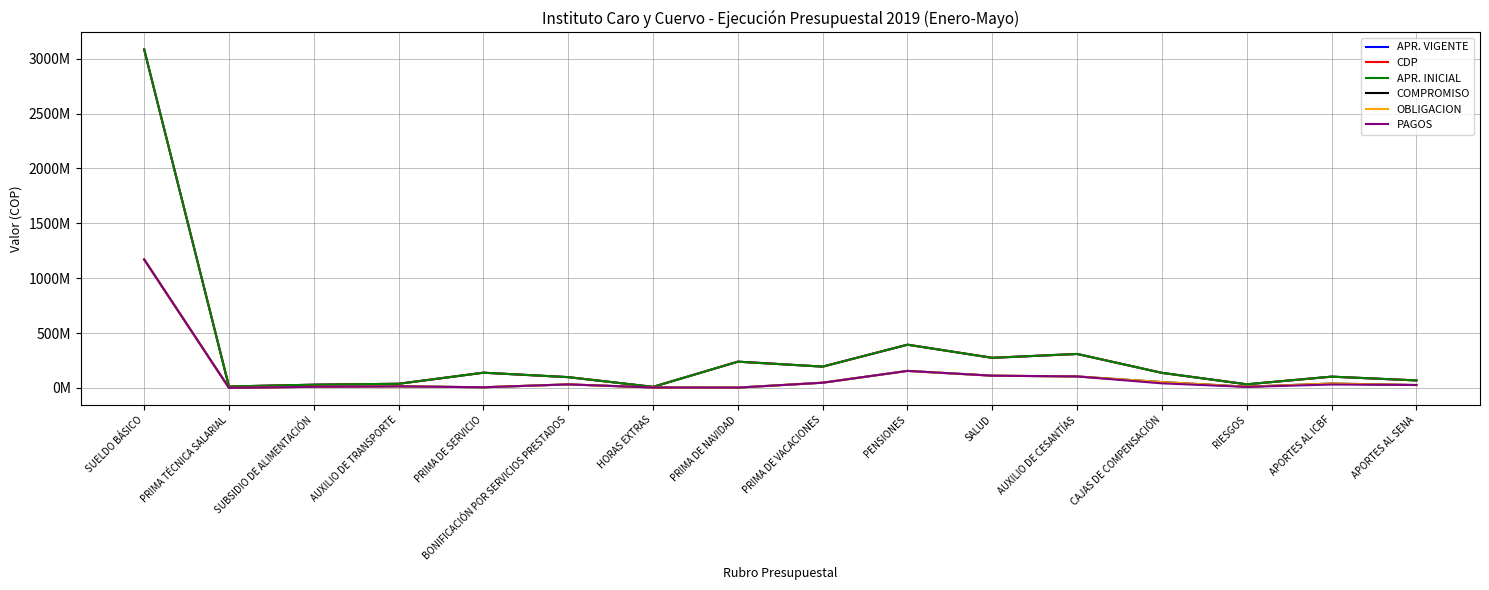

Does the chart have visible grid lines?

Yes